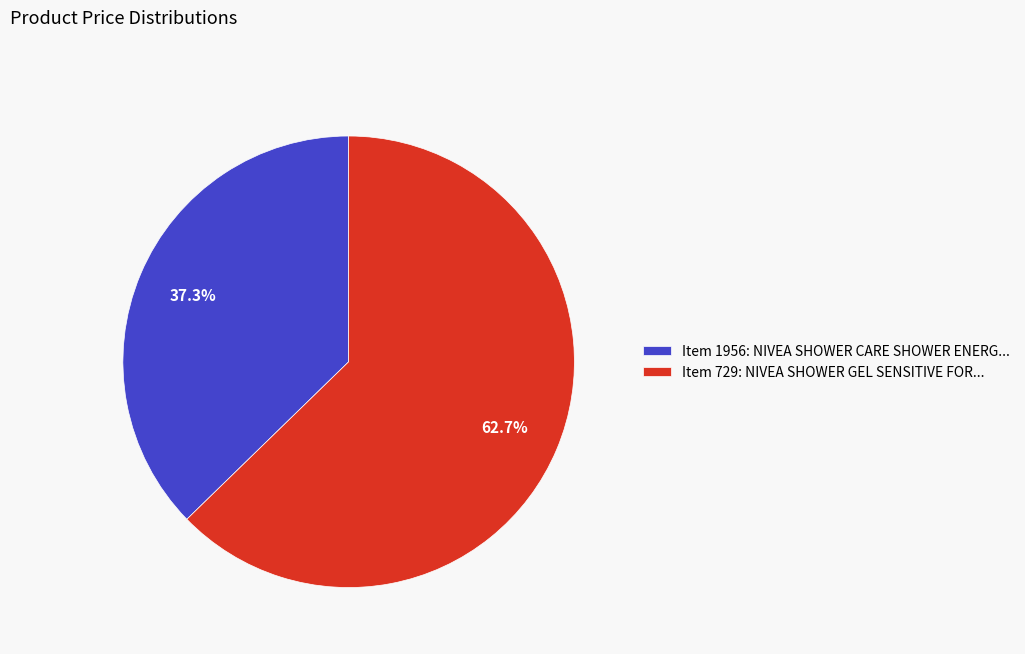

Between Item 1956: NIVEA SHOWER CARE SHOWER ENERG... and Item 729: NIVEA SHOWER GEL SENSITIVE FOR..., which is larger?

Item 729: NIVEA SHOWER GEL SENSITIVE FOR...